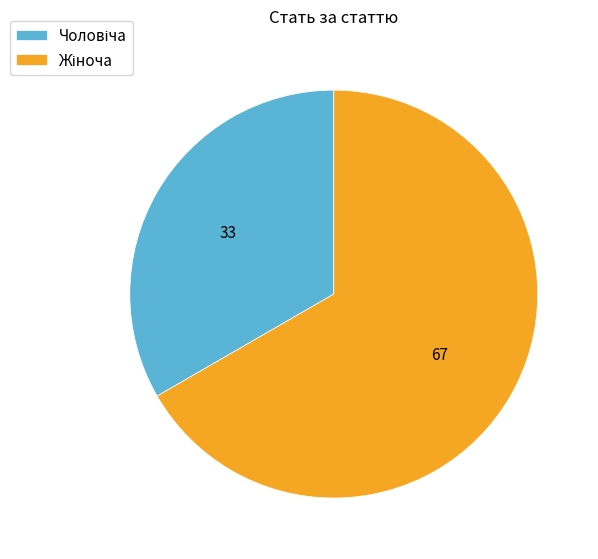

Is there any slice that represents more than half of the pie?

Yes